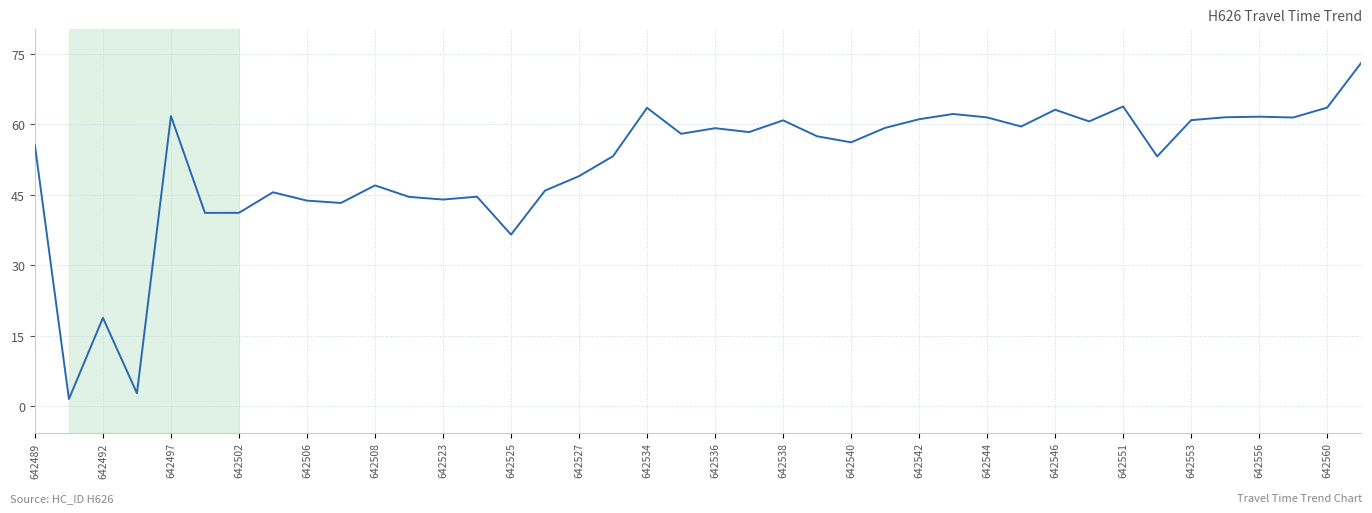

What is the difference between the maximum and minimum values?

71.5